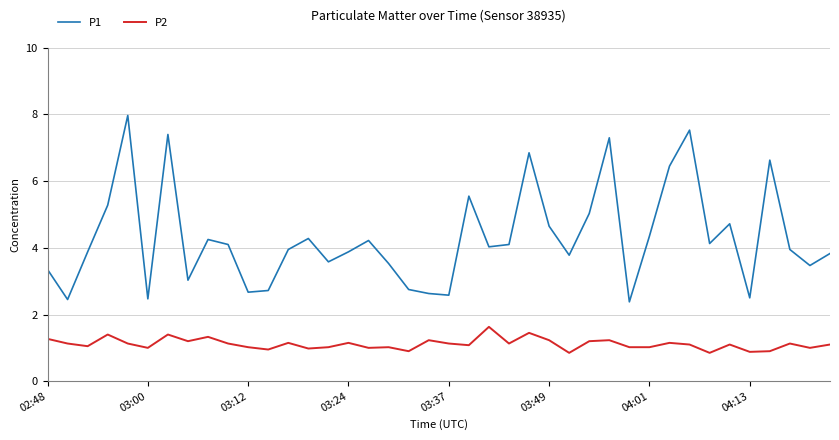

What is the average value of the P1 series?

4.3